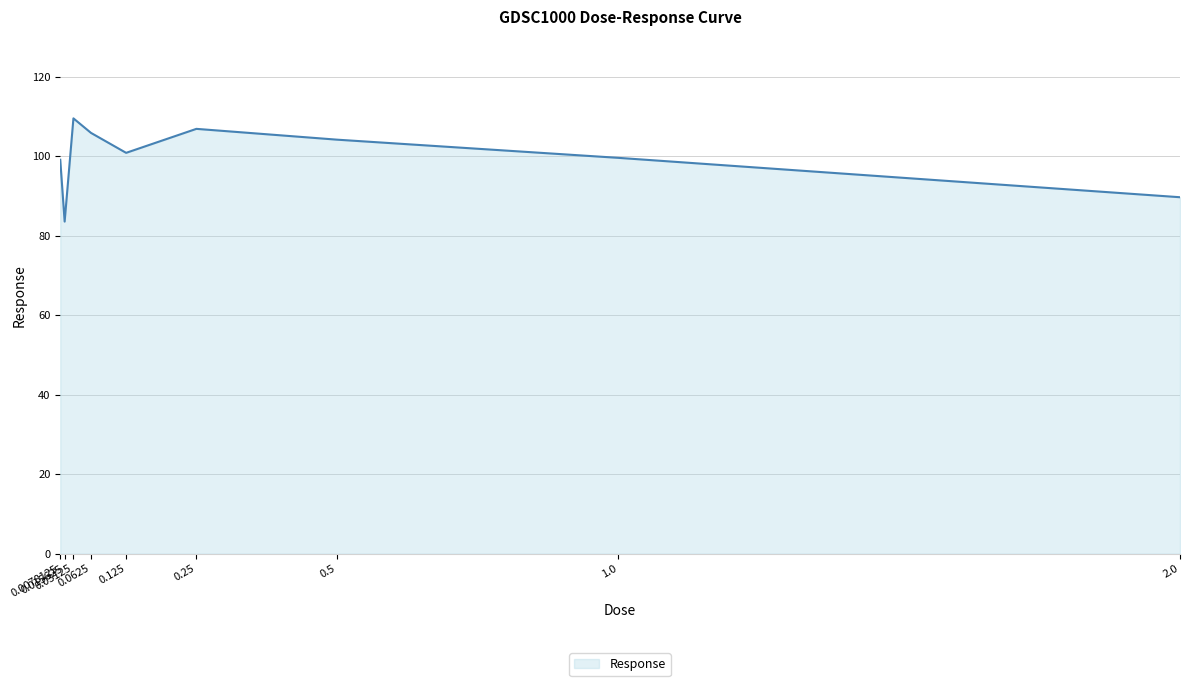

Is it true that the value at 1.0 is 99.6?

True